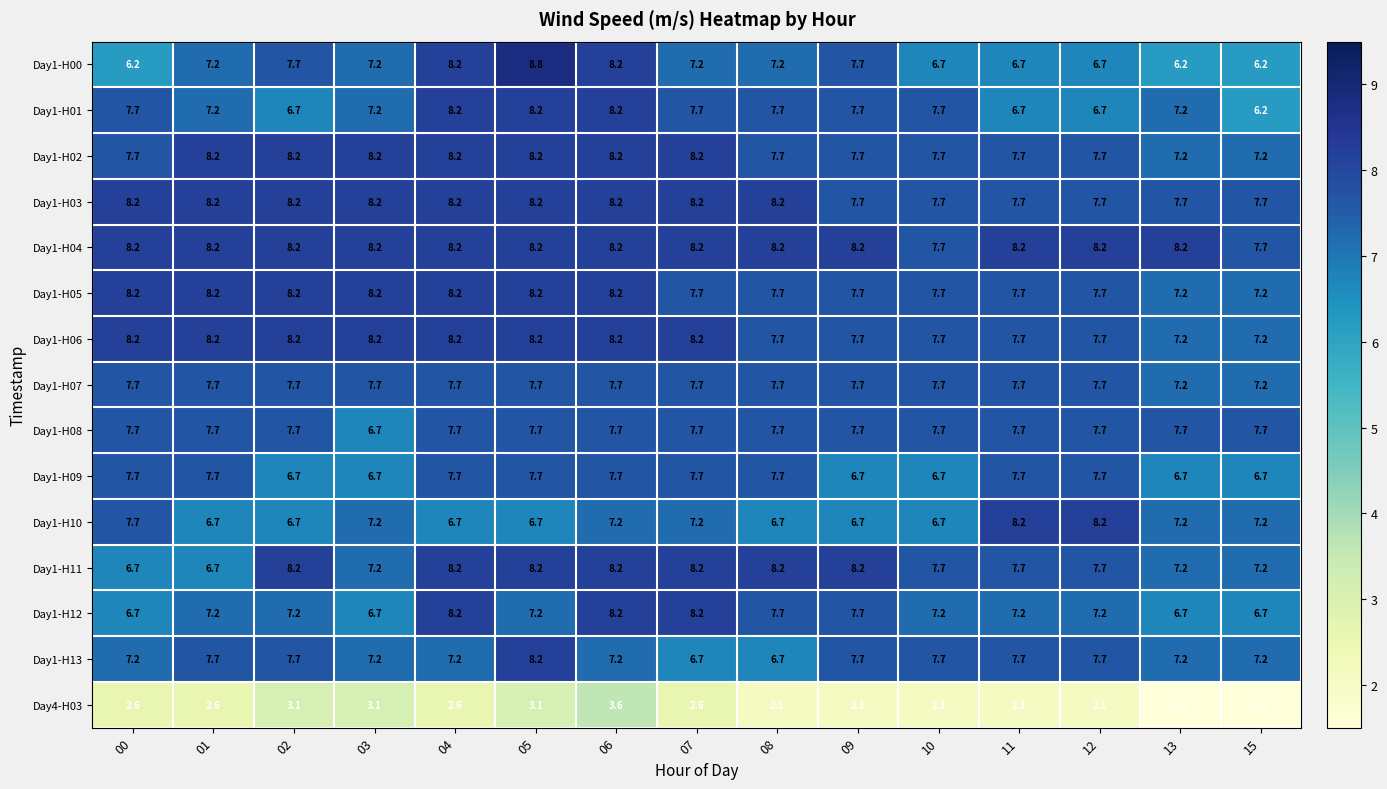

At which category does the chart reach its peak across all series?

05